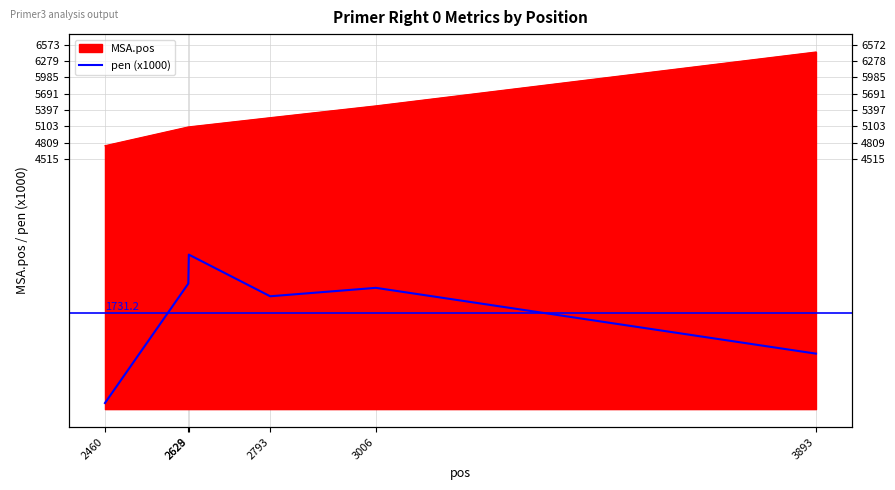

The chart shows a value of 109.7 at 2460. True or false?

True